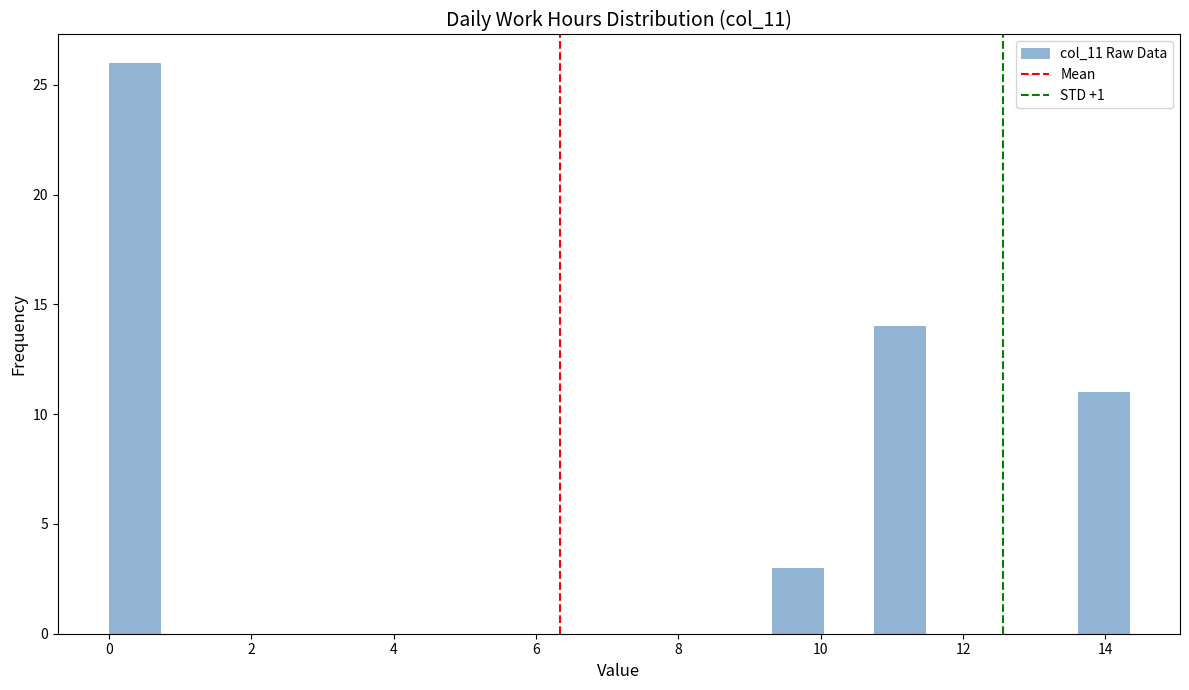

Around what value on the x-axis is the tallest bar? Give the approximate position of its centre, as read against the axis.

0.4